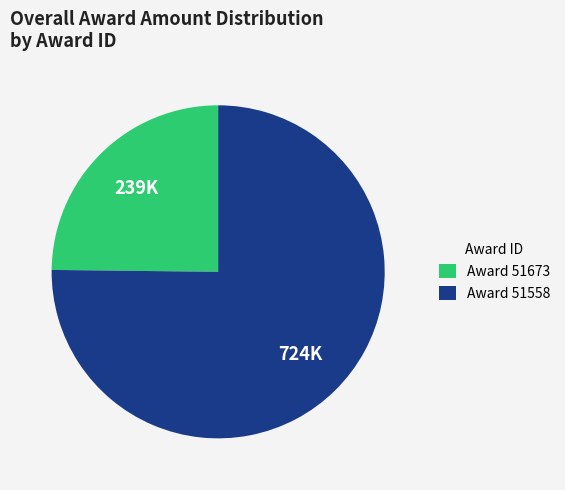

Count the number of slices in the pie.

2